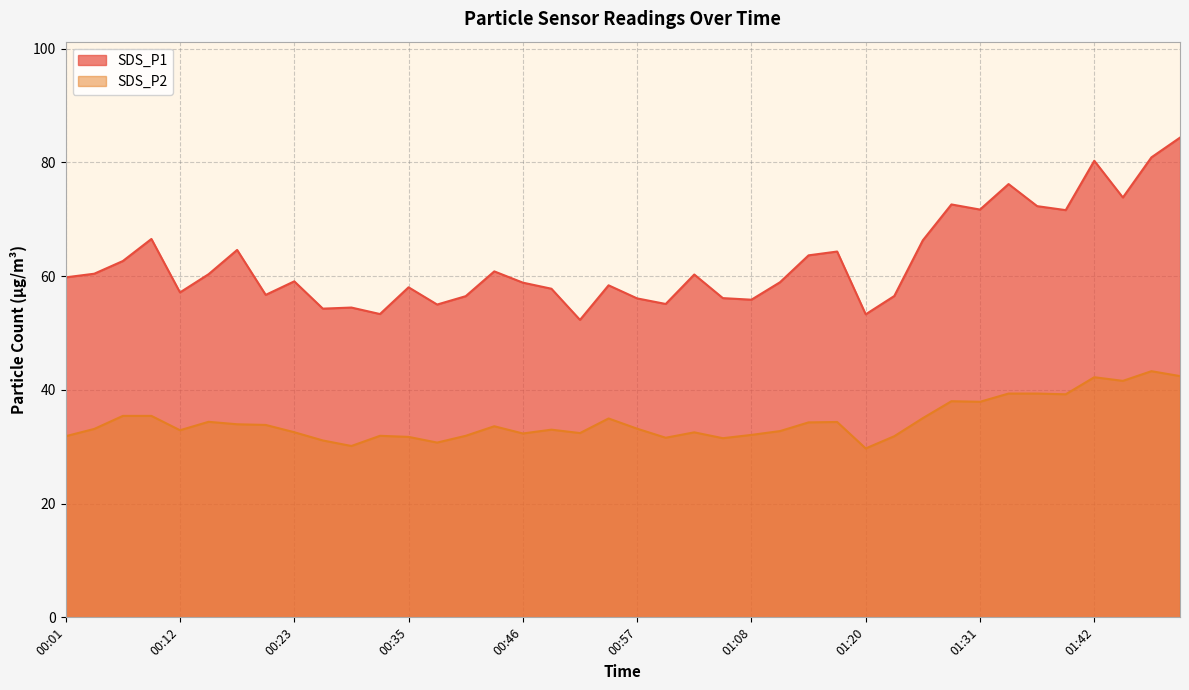

True or false: SDS_P1 has more than 0 points higher than both neighbors.

True